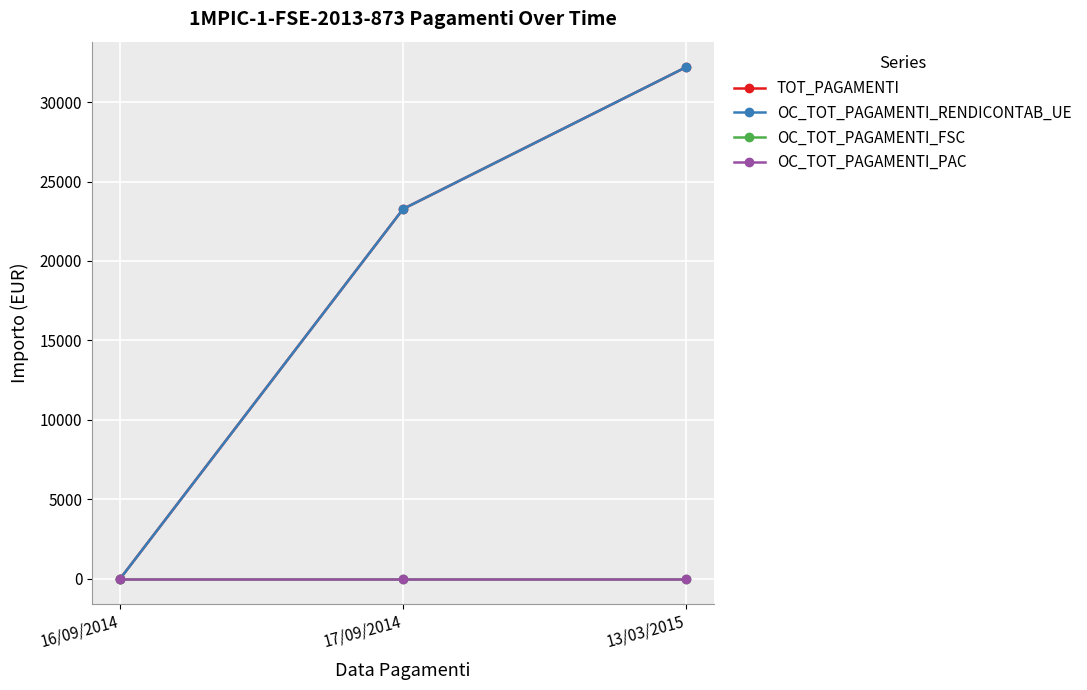

Is the value of TOT_PAGAMENTI at 16/09/2014 greater than the value of OC_TOT_PAGAMENTI_RENDICONTAB_UE at 16/09/2014?

No